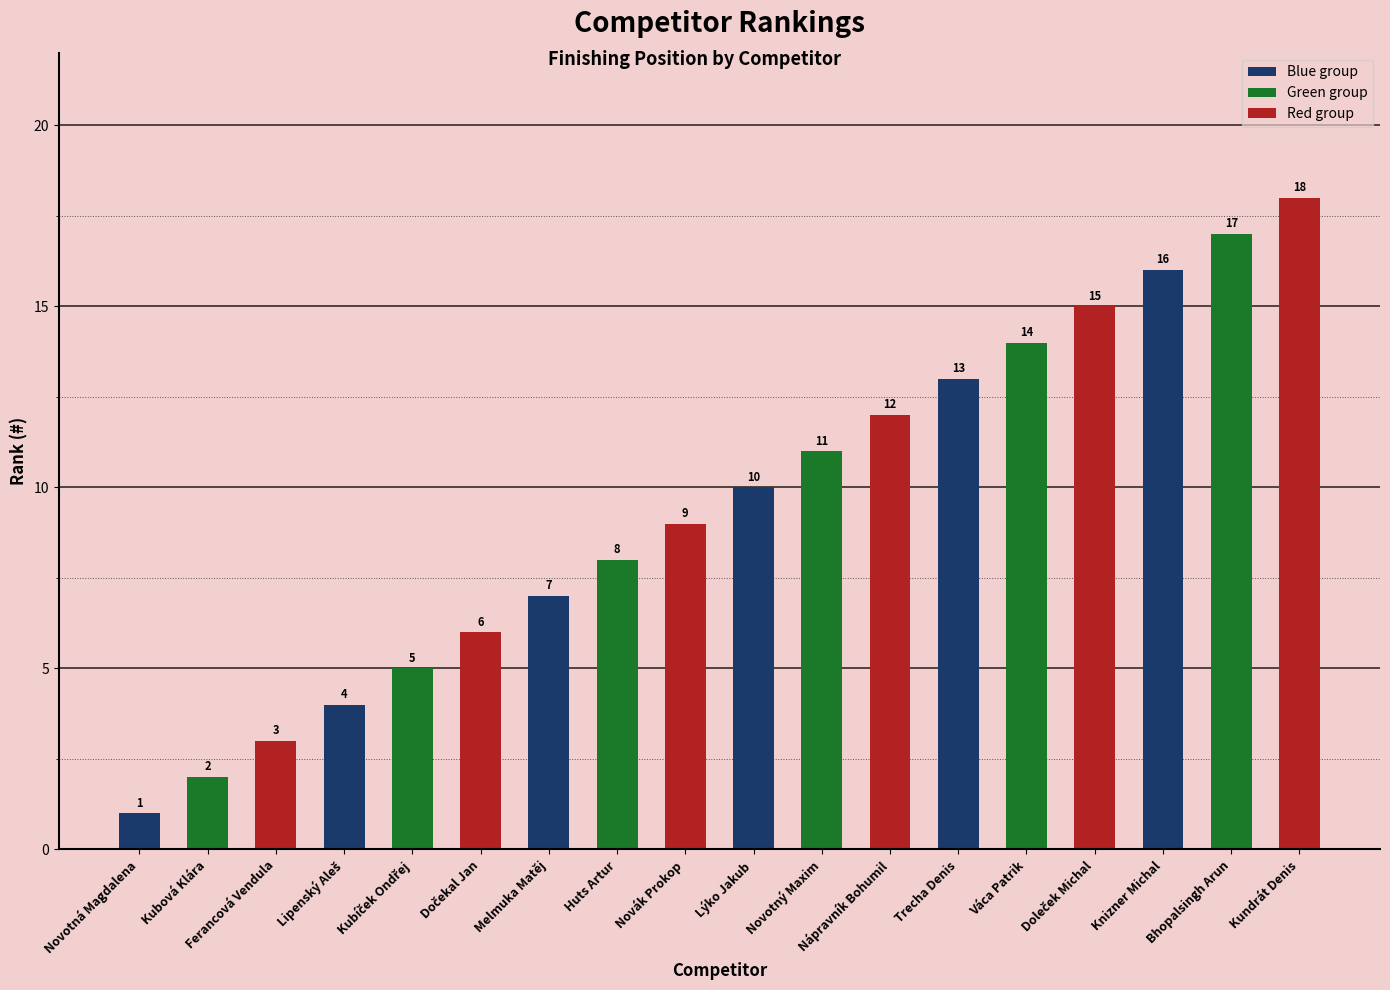

Count the number of categories in the chart.

18